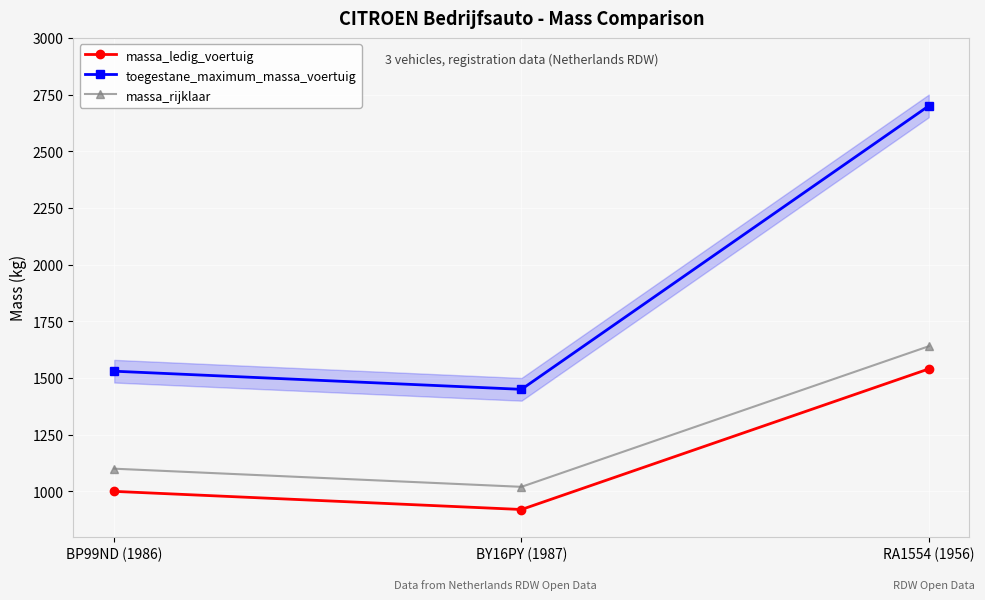

Reading left to right, extract all data points from this chart.

massa_ledig_voertuig: 1000	920	1540
toegestane_maximum_massa_voertuig: 1530	1450	2700
massa_rijklaar: 1100	1020	1640